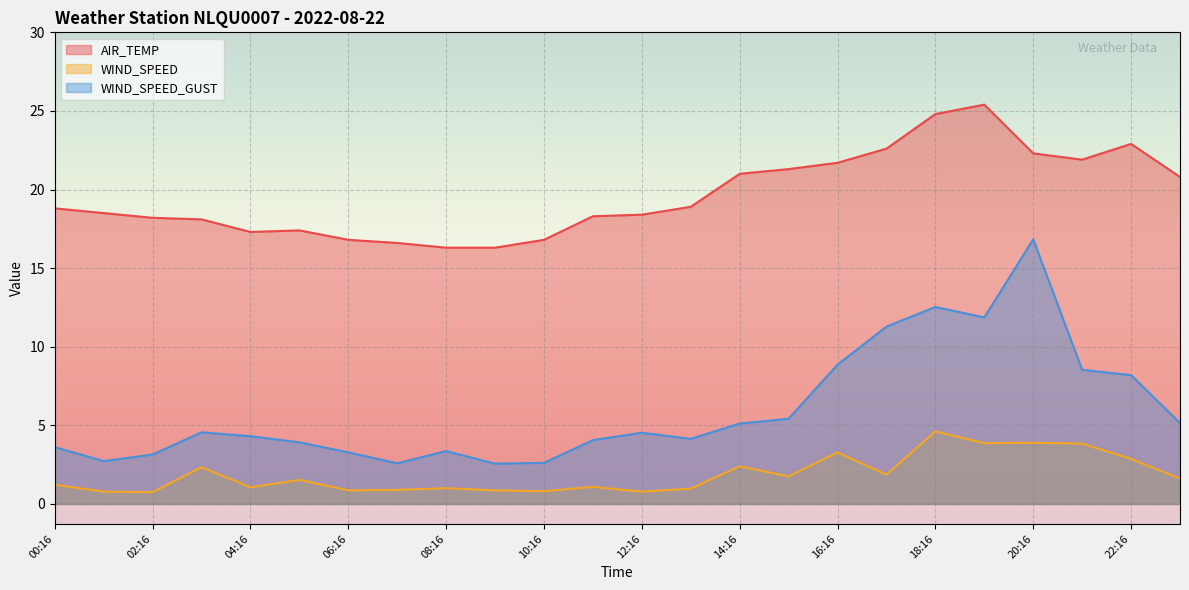

What is the minimum value for WIND_SPEED?

0.8